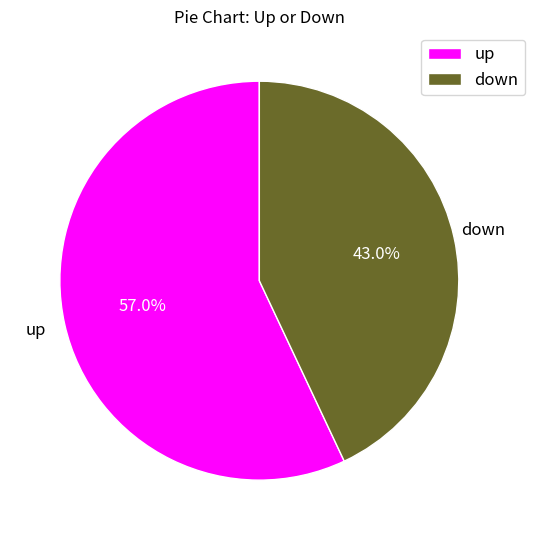

Is it true that down is 43% of the pie?

True